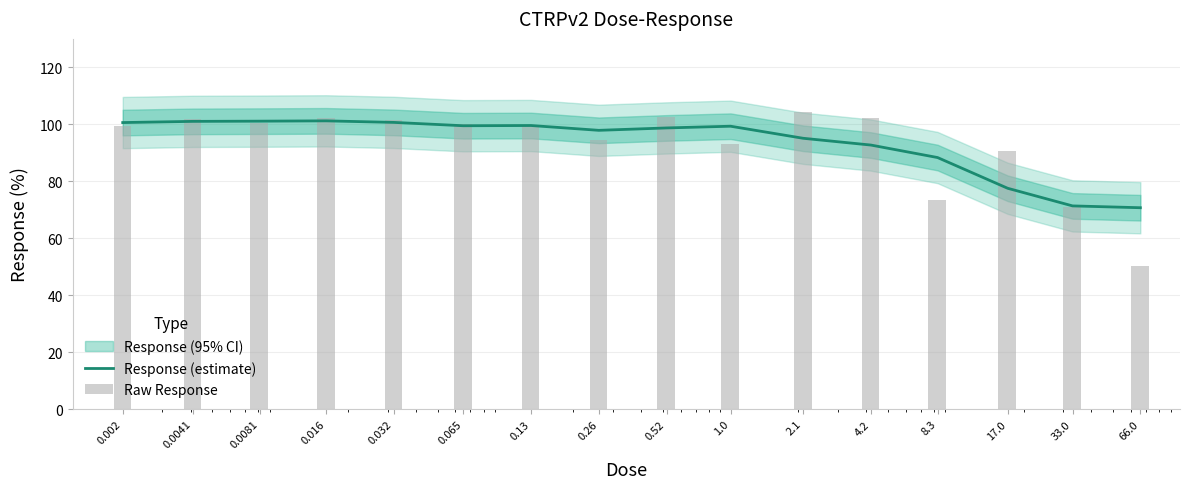

Which series has the largest range (max minus min)?

Raw Response